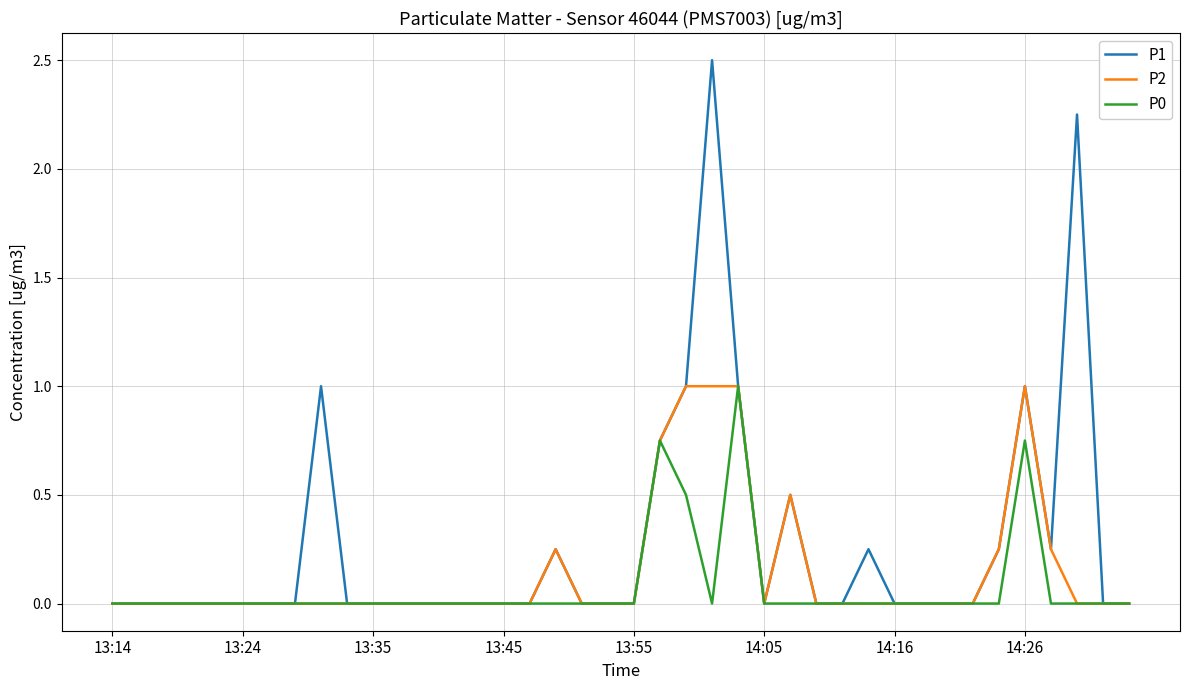

Which series has the largest total across all categories?

P1